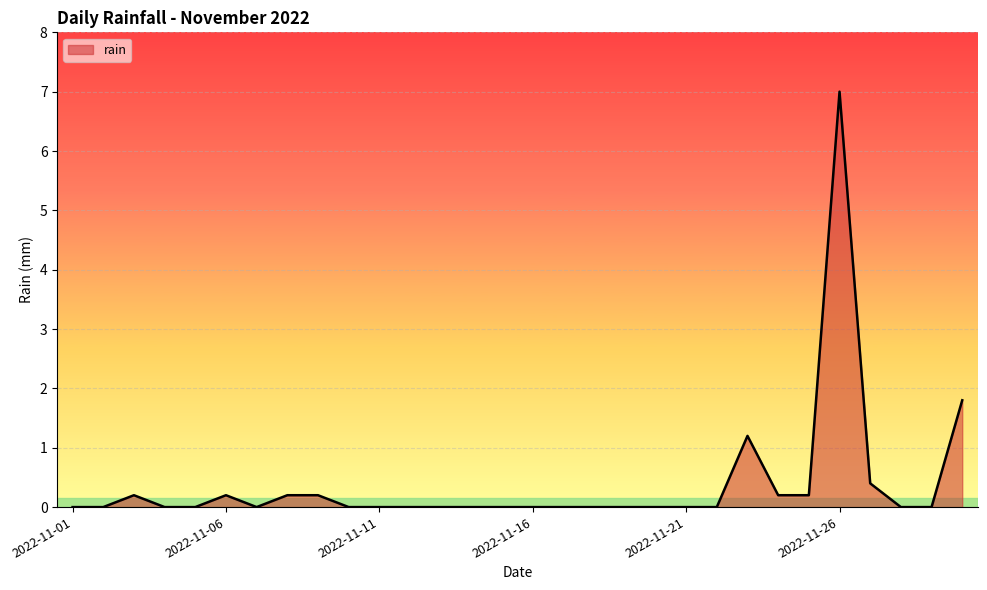

What is the greatest value displayed?

7.0